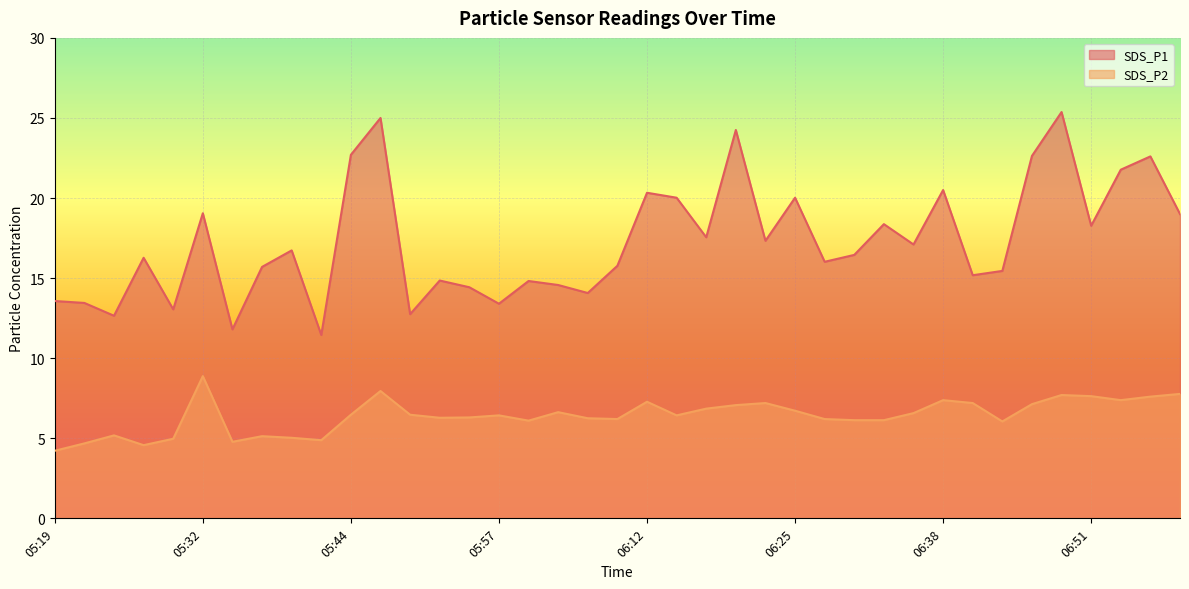

Is it true that SDS_P2 equals 6.3 at 05:52?

True